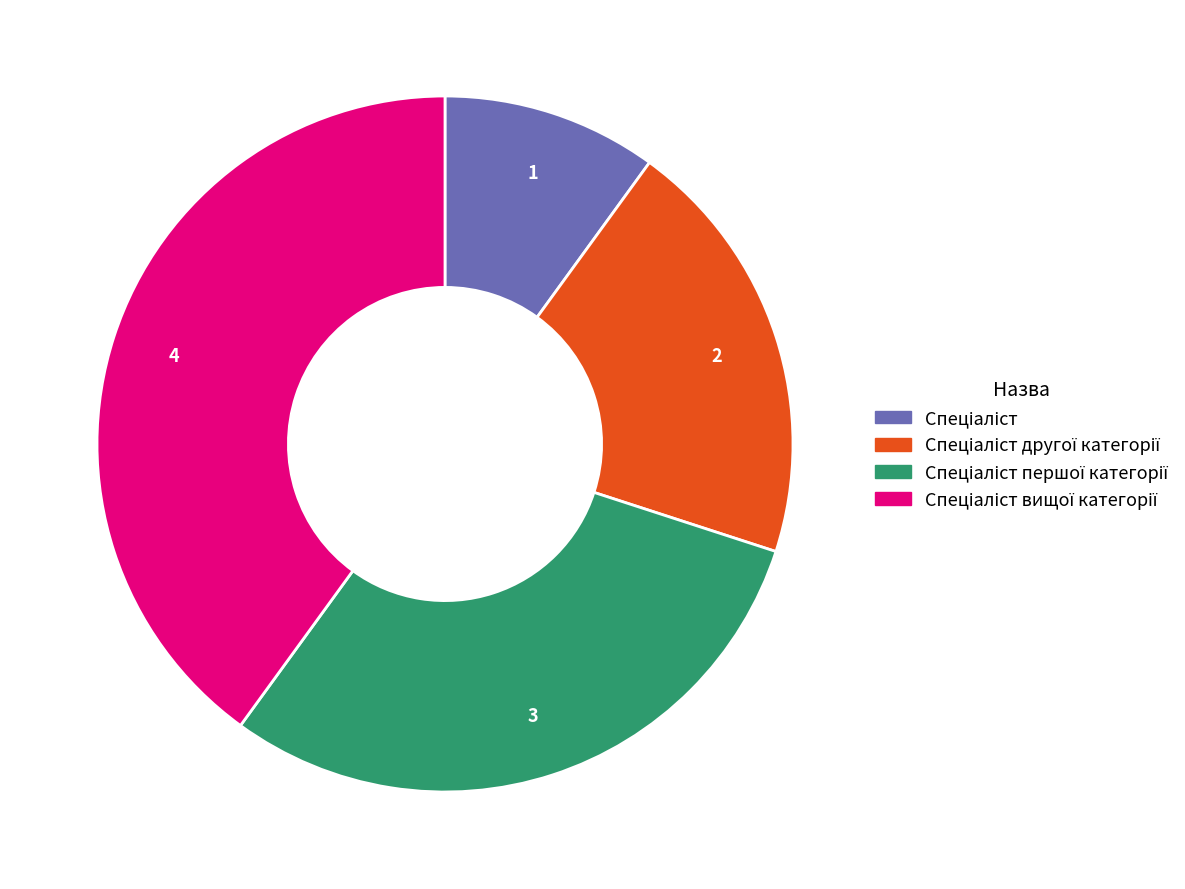

Is there any slice that represents more than half of the pie?

No